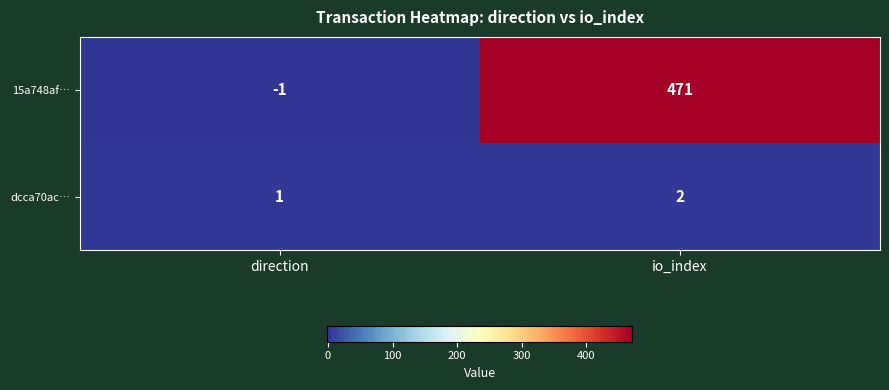

Count the number of data series in this chart.

2